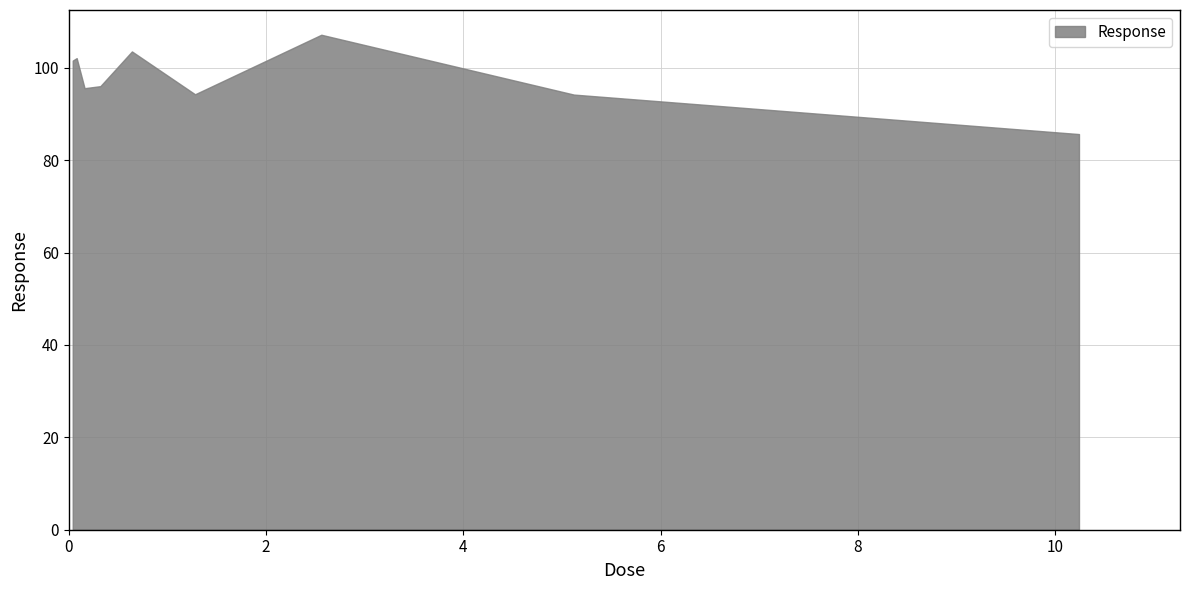

What is the label of the 9th point from the right?

0.04